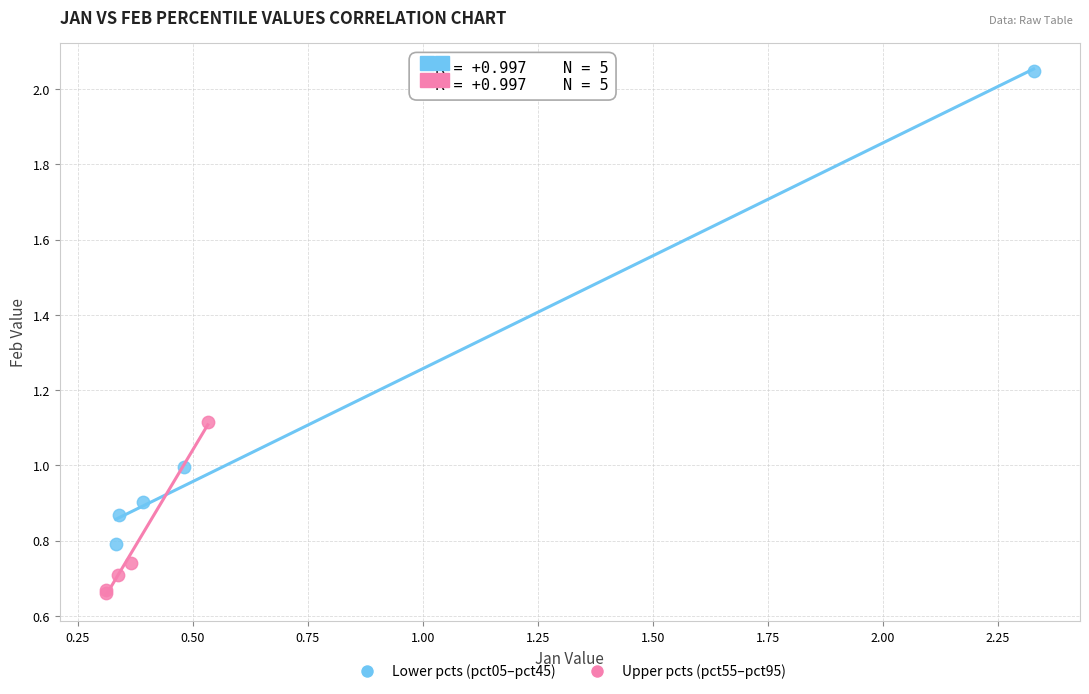

Which series has the widest spread of Y values?

Lower pcts (pct05–pct45)